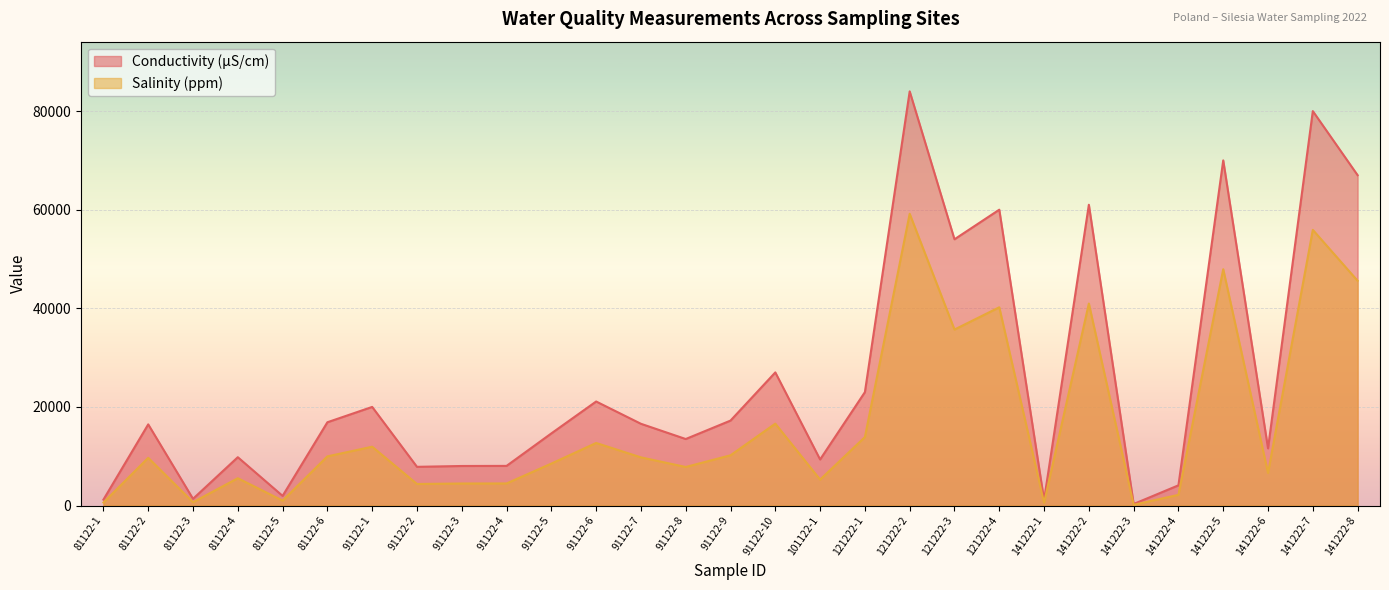

Reading right to left, list all the values displayed in this chart.

Conductivity (µS/cm): 141222-8=67000	141222-7=80000	141222-6=11600	141222-5=70000	141222-4=4100	141222-3=310	141222-2=61000	141222-1=1120	121222-4=60000	121222-3=54000	121222-2=84000	121222-1=23000	101122-1=9340	91122-10=27000	91122-9=17230	91122-8=13490	91122-7=16580	91122-6=21100	91122-5=14630	91122-4=8040	91122-3=8020	91122-2=7850	91122-1=20000	81122-6=16890	81122-5=1958	81122-4=9800	81122-3=1362	81122-2=16460	81122-1=1200
Salinity (ppm): 141222-8=45587	141222-7=55909	141222-6=6603	141222-5=47930	141222-4=2170	141222-3=150	141222-2=40968	141222-1=550	121222-4=40207	121222-3=35695	121222-2=59173	121222-1=13879	101122-1=5260	91122-10=16610	91122-9=10190	91122-8=7820	91122-7=9770	91122-6=12690	91122-5=8510	91122-4=4480	91122-3=4470	91122-2=4370	91122-1=11930	81122-6=9970	81122-5=1000	81122-4=5540	81122-3=670	81122-2=9680	81122-1=600